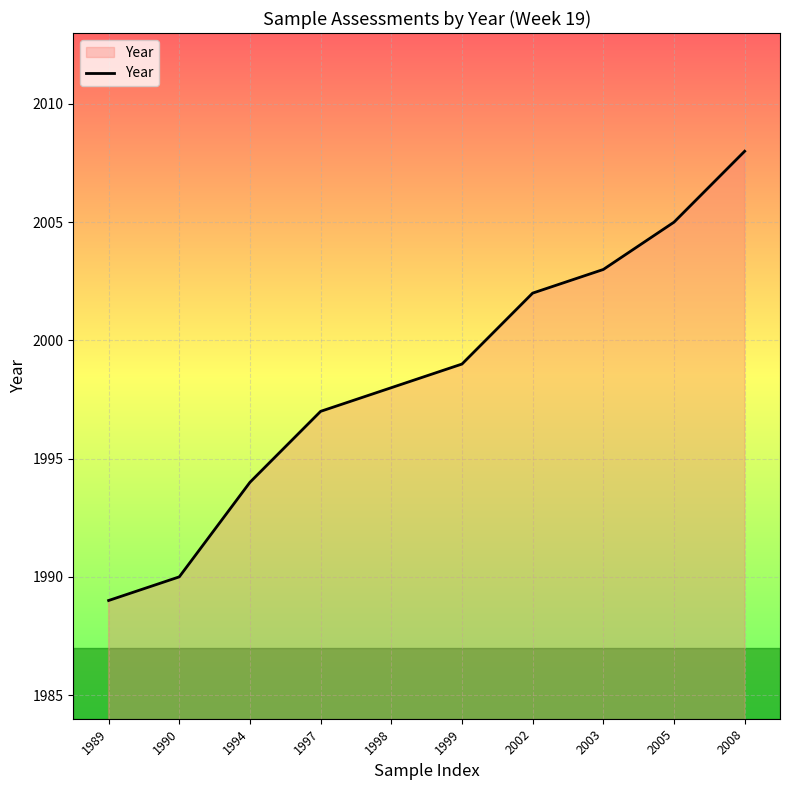

True or false: the data shows 852 at 1997.

False